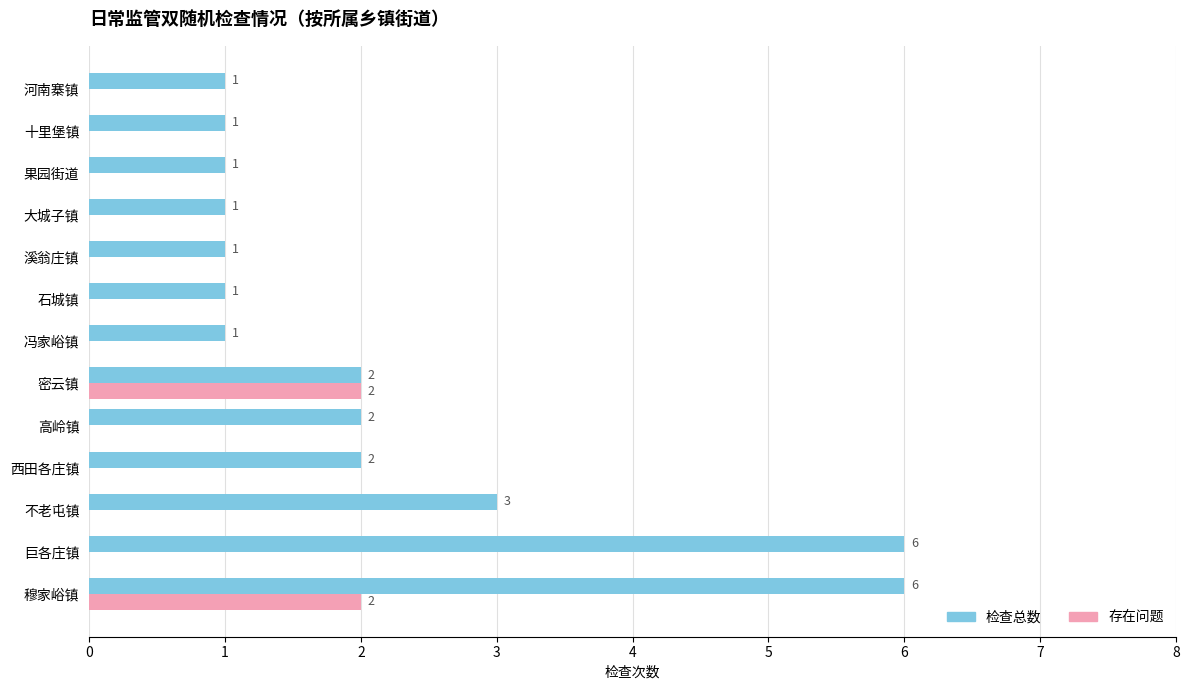

True or false: 存在问题 has a value of -1 at 大城子镇.

False